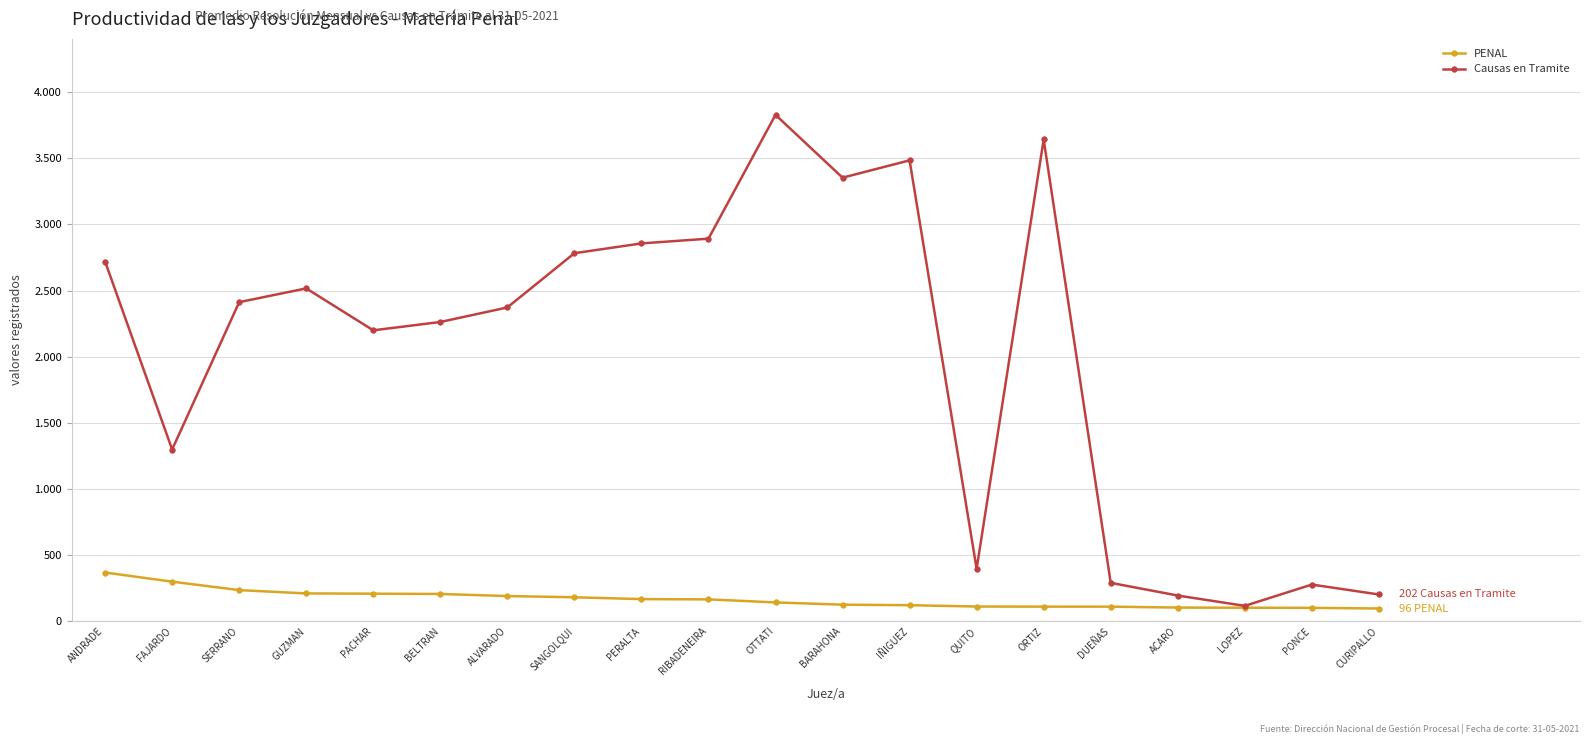

Reading left to right, list all the values displayed in this chart.

PENAL: ANDRADE=368	FAJARDO=299	SERRANO=235	GUZMAN=210	PACHAR=208	BELTRAN=206	ALVARADO=190	SANGOLQUI=181	PERALTA=167	RIBADENEIRA=165	OTTATI=142	BARAHONA=125	IÑIGUEZ=121	QUITO=111	ORTIZ=110	DUEÑAS=110	ACARO=103	LOPEZ=102	PONCE=101	CURIPALLO=96
Causas en Tramite: ANDRADE=2719	FAJARDO=1298	SERRANO=2412	GUZMAN=2516	PACHAR=2199	BELTRAN=2262	ALVARADO=2372	SANGOLQUI=2782	PERALTA=2856	RIBADENEIRA=2892	OTTATI=3828	BARAHONA=3353	IÑIGUEZ=3484	QUITO=396	ORTIZ=3642	DUEÑAS=290	ACARO=194	LOPEZ=116	PONCE=277	CURIPALLO=202